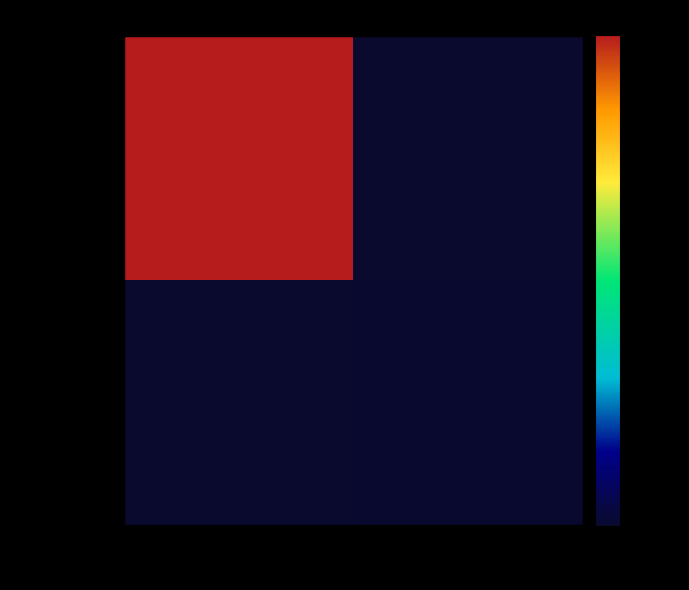

Rank the series by their average value, from lowest to highest.

42499...139, b0baf5...911